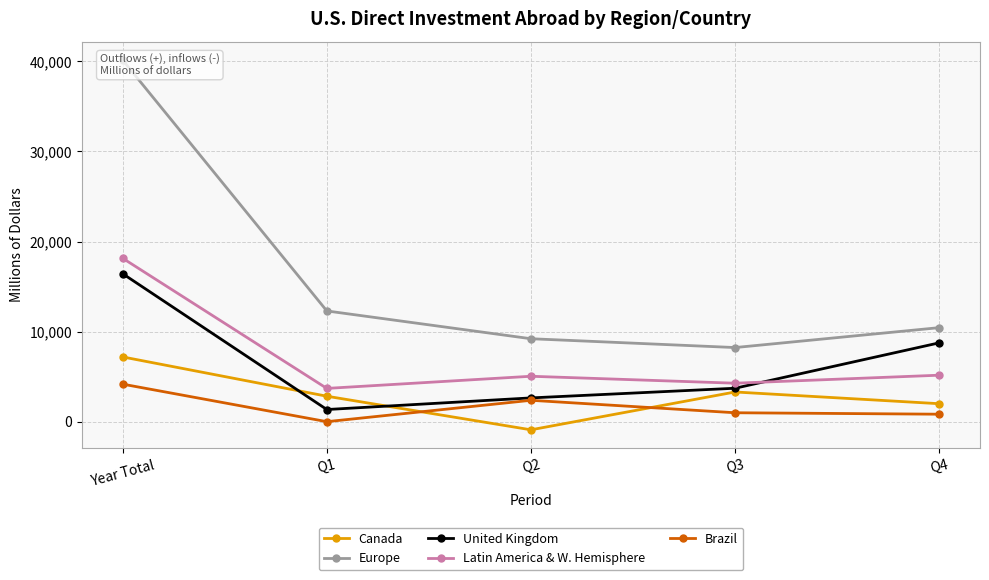

True or false: Canada and Europe intersect in this chart.

False